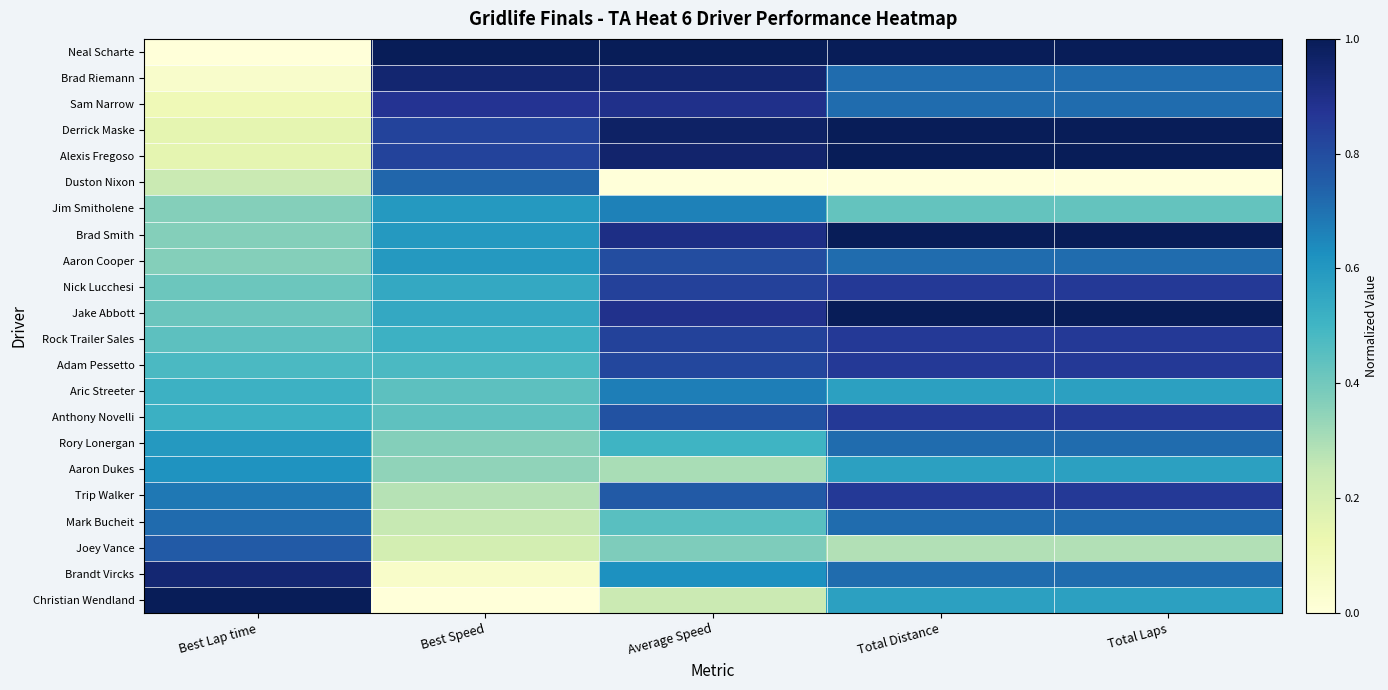

At which category is the sum across all series the highest?

Total Distance